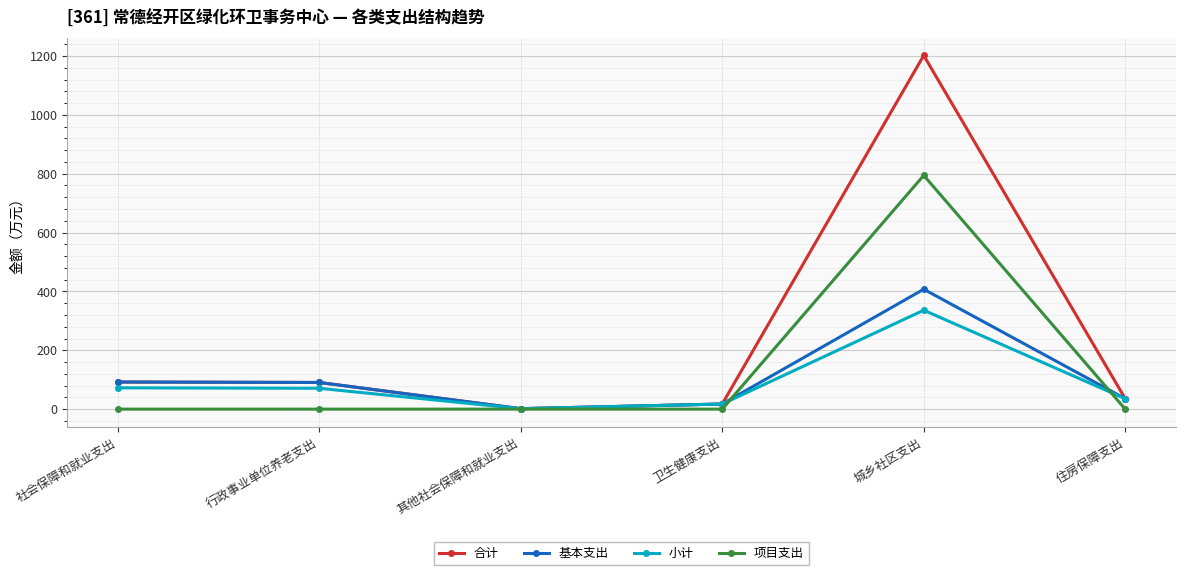

The value of 基本支出 at 住房保障支出 is 35.4. True or false?

True